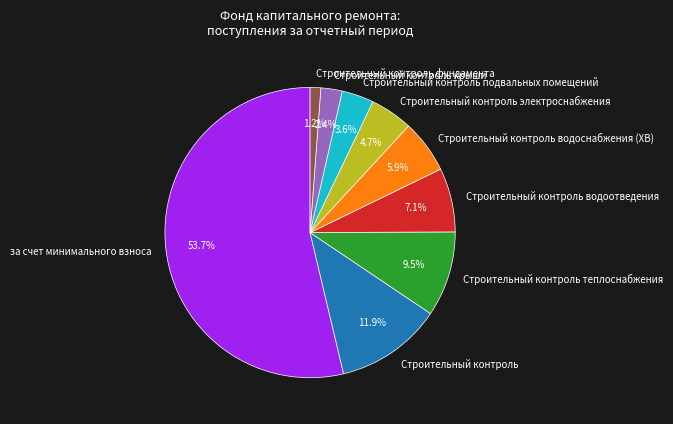

Which slice is the largest?

за счет минимального взноса